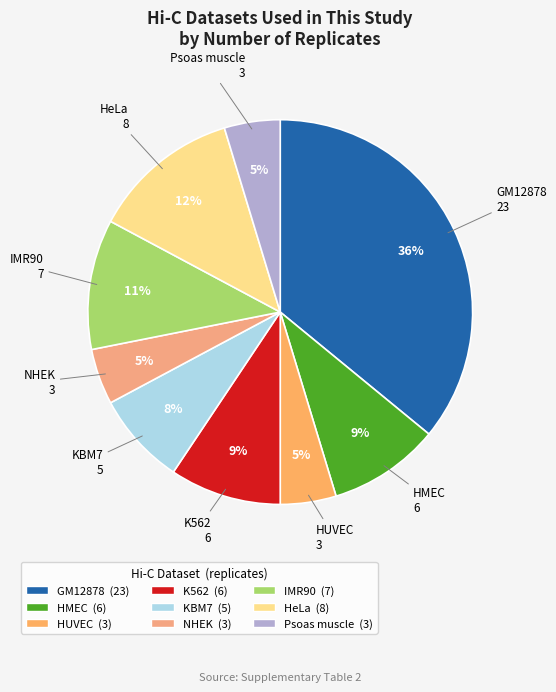

How many slices are in this pie chart?

9